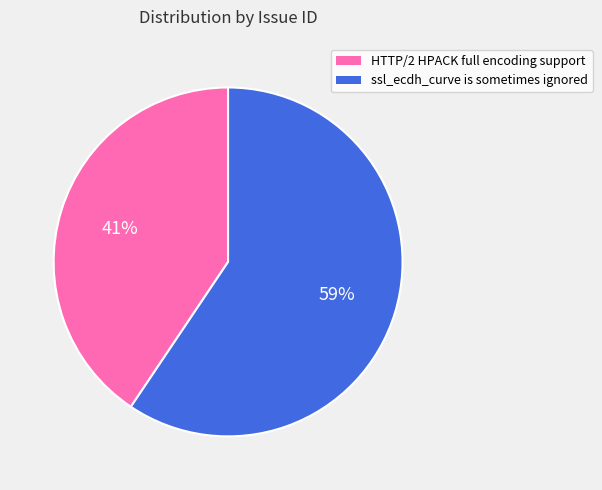

Which category accounts for the majority?

ssl_ecdh_curve is sometimes ignored